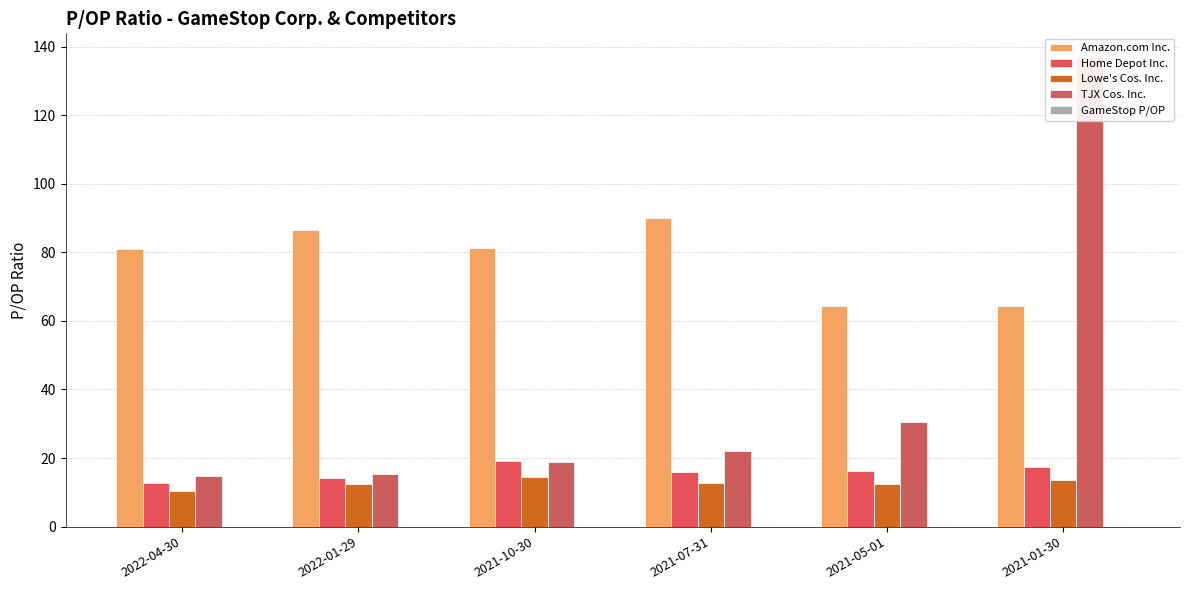

What is the maximum value shown in the chart?

137.0